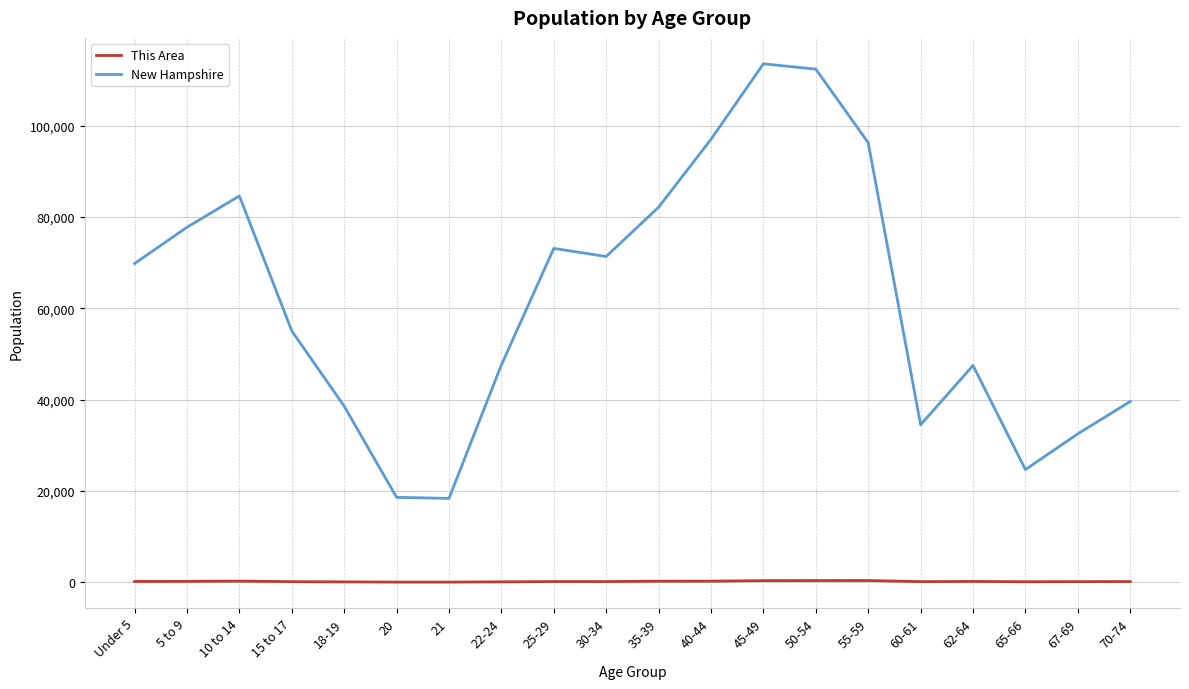

Rank the series by their average value, from highest to lowest.

New Hampshire, This Area